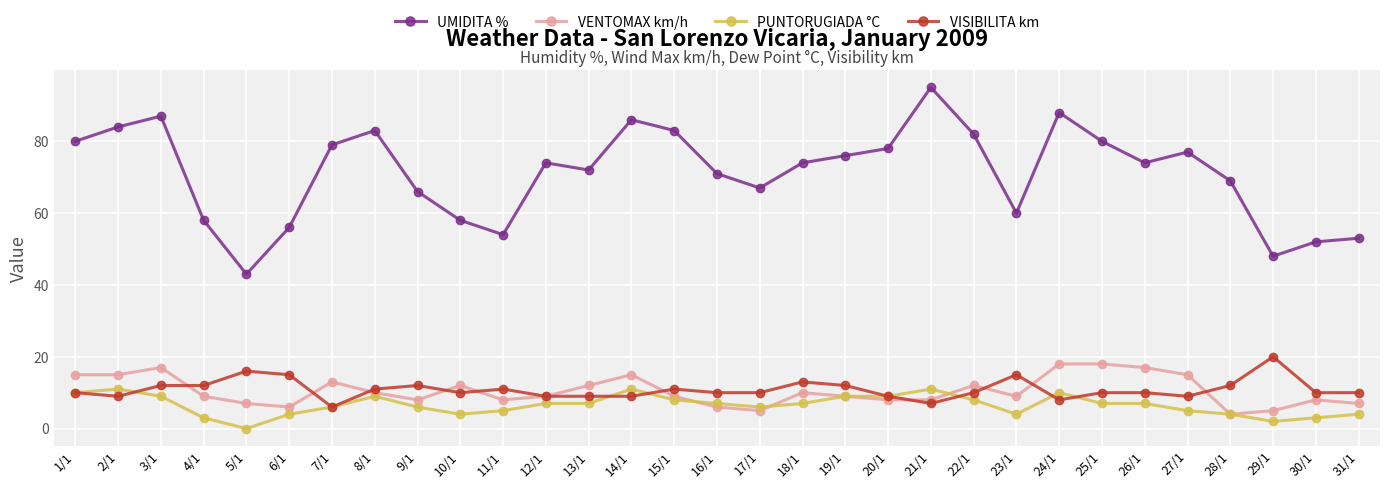

Is this an area chart (filled region under the line)?

No